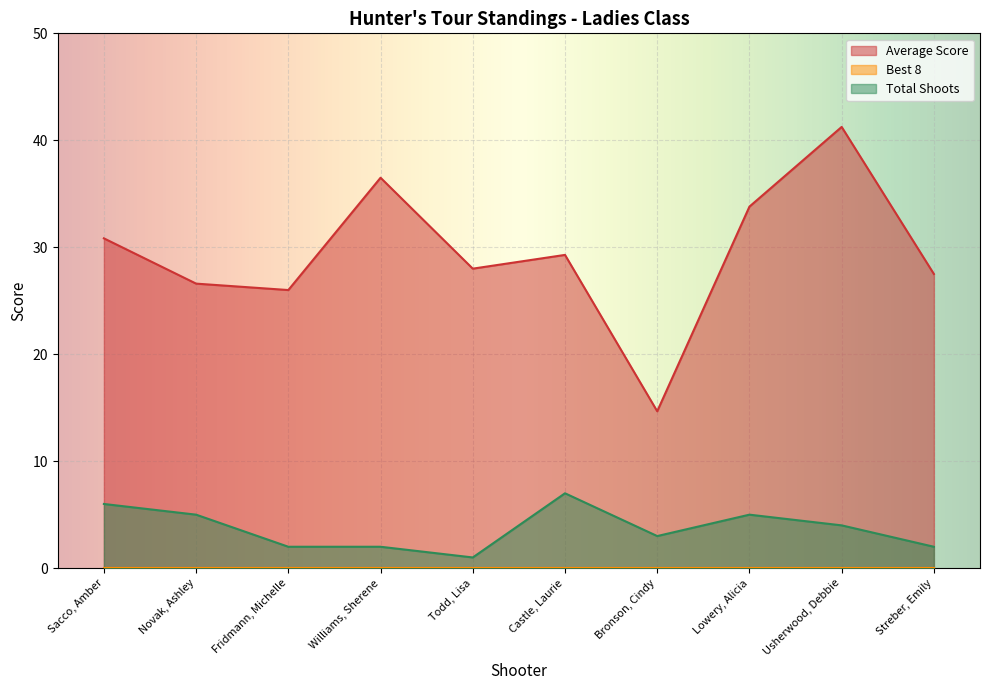

What is the value of the Total Shoots point at the 3rd from the left?

2.0